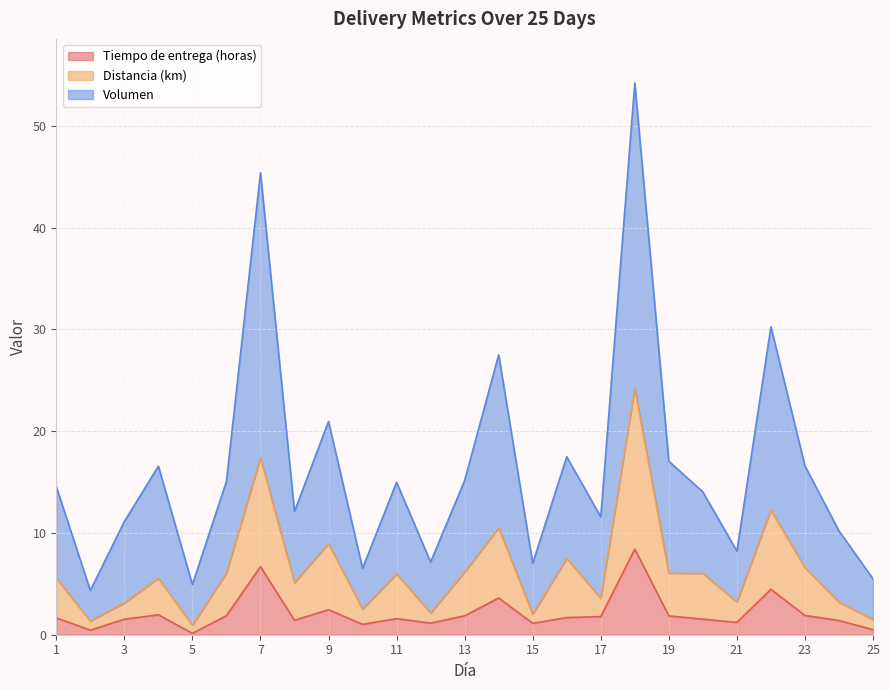

Reading left to right, extract all data points from this chart.

Tiempo de entrega (horas): 1.6	0.5	1.5	2.0	0.1	1.9	6.7	1.4	2.5	1.0	1.6	1.1	1.9	3.6	1.1	1.7	1.8	8.4	1.9	1.5	1.2	4.5	1.9	1.4	0.5
Distancia (km): 5.5	1.4	3.1	5.6	0.9	6.1	17.4	5.1	9.0	2.5	6.0	2.1	6.2	10.5	2.0	7.5	3.6	24.2	6.1	6.0	3.2	12.3	6.6	3.2	1.5
Volumen: 14.6	4.3	11.1	16.6	4.9	15.1	45.4	12.1	21.0	6.5	15.0	7.1	15.2	27.5	7.0	17.5	11.6	54.2	17.1	14.0	8.2	30.3	16.6	10.2	5.5